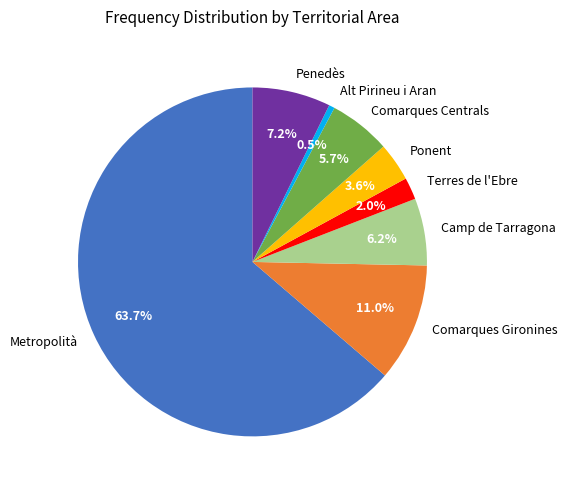

How many slices are in this pie chart?

8